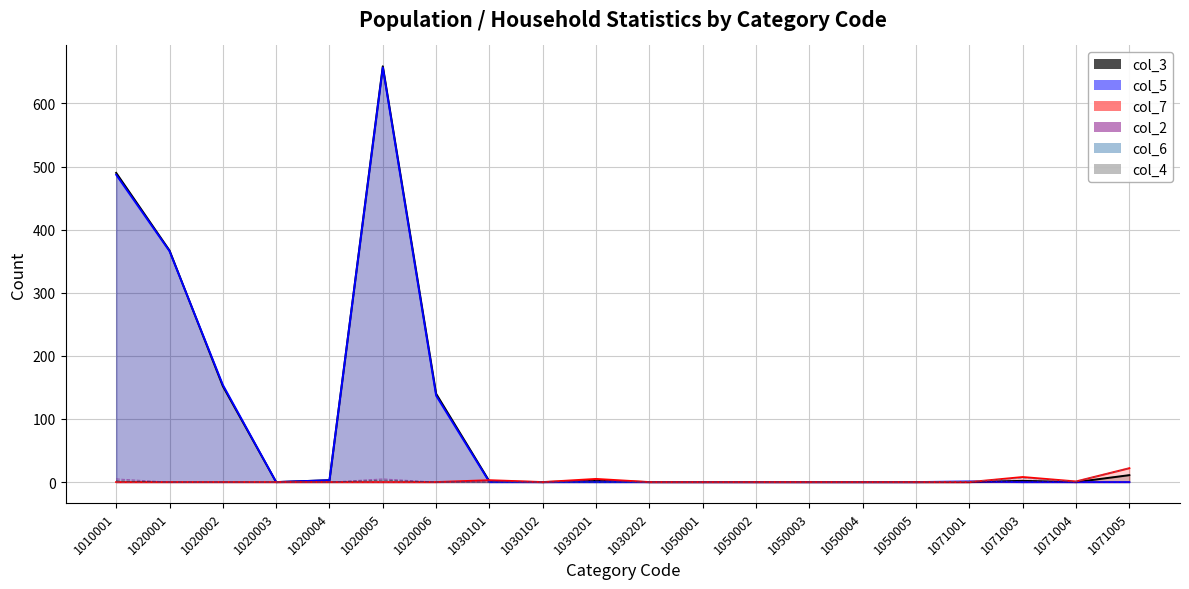

True or false: col_2 and col_7_line intersect in this chart.

False